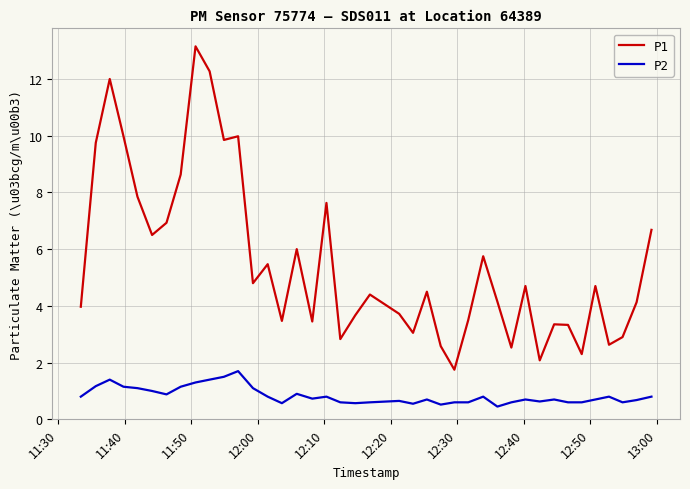

At how many categories does at least one series exceed 9?

7